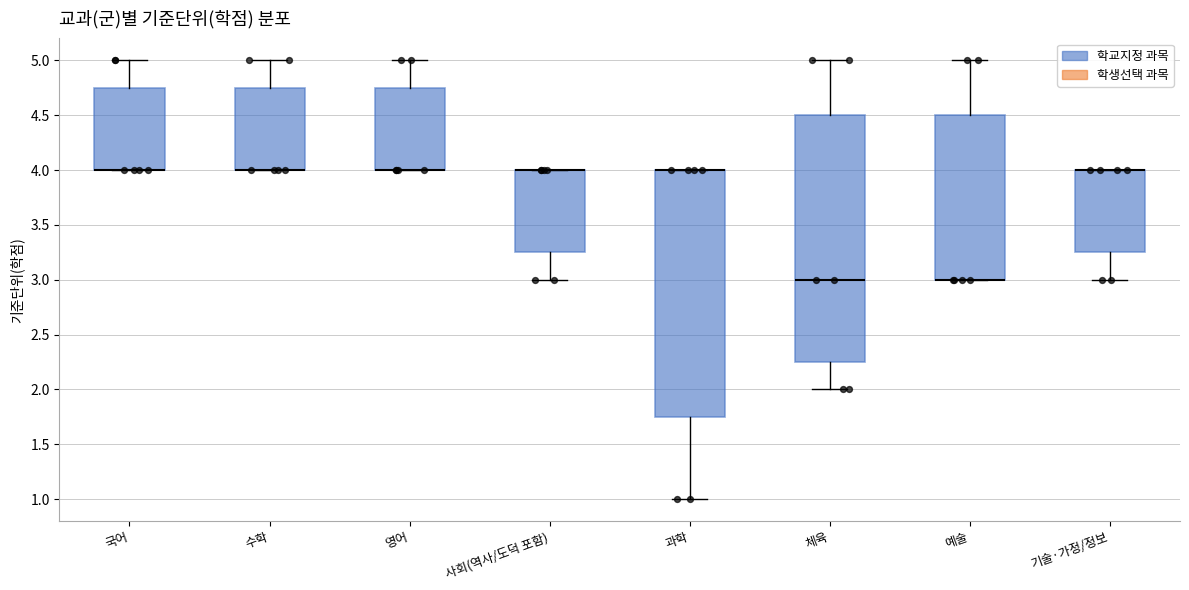

Reading left to right, read every box against the y-axis: the position of its median line, the range the box covers, and the ends of its whiskers. The values are not printed on the chart, so give them approximately, as read against the axis.

국어: median 4.00 (drawn on the box's lower edge), box 4.00 to 4.75, whiskers 4.00 to 5.00
수학: median 4.00 (drawn on the box's lower edge), box 4.00 to 4.75, whiskers 4.00 to 5.00
영어: median 4.00 (drawn on the box's lower edge), box 4.00 to 4.75, whiskers 4.00 to 5.00
사회(역사/도덕 포함): median 4.00 (drawn on the box's upper edge), box 3.25 to 4.00, whiskers 3.00 to 4.00
과학: median 4.00 (drawn on the box's upper edge), box 1.75 to 4.00, whiskers 1.00 to 4.00
체육: median 3.00, box 2.25 to 4.50, whiskers 2.00 to 5.00
예술: median 3.00 (drawn on the box's lower edge), box 3.00 to 4.50, whiskers 3.00 to 5.00
기술·가정/정보: median 4.00 (drawn on the box's upper edge), box 3.25 to 4.00, whiskers 3.00 to 4.00